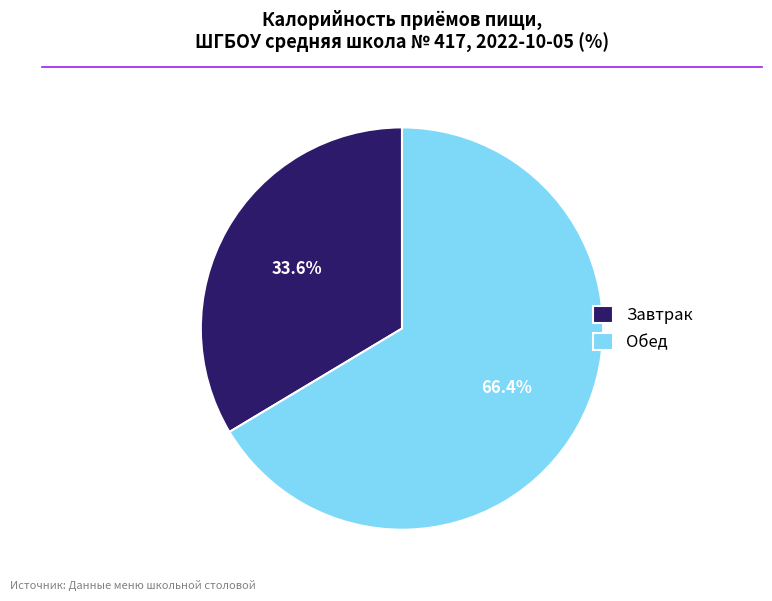

The Обед slice represents 73% of the pie. True or false?

False